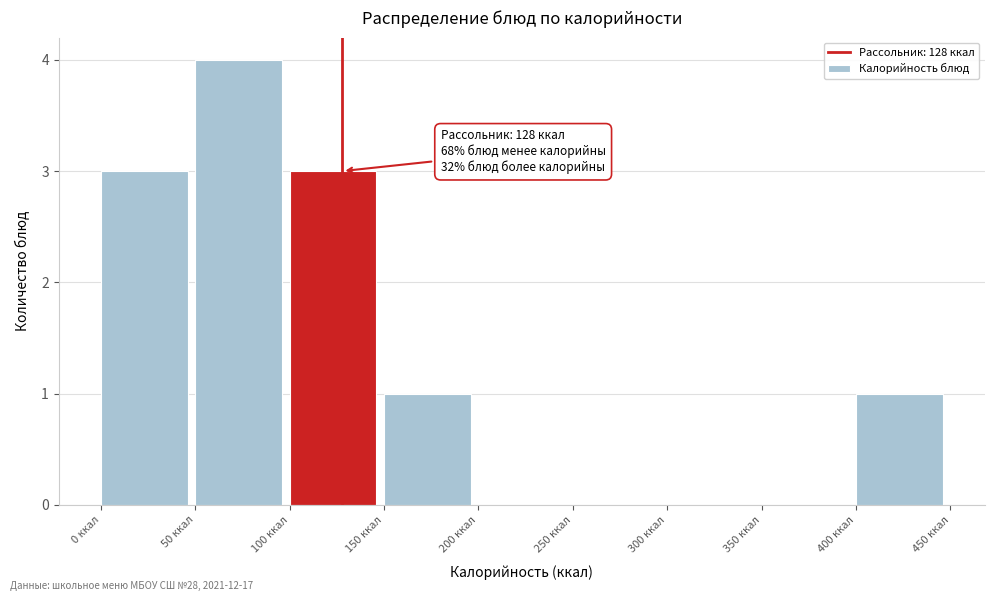

Over which range of the x-axis is the bar tallest?

50 to 100